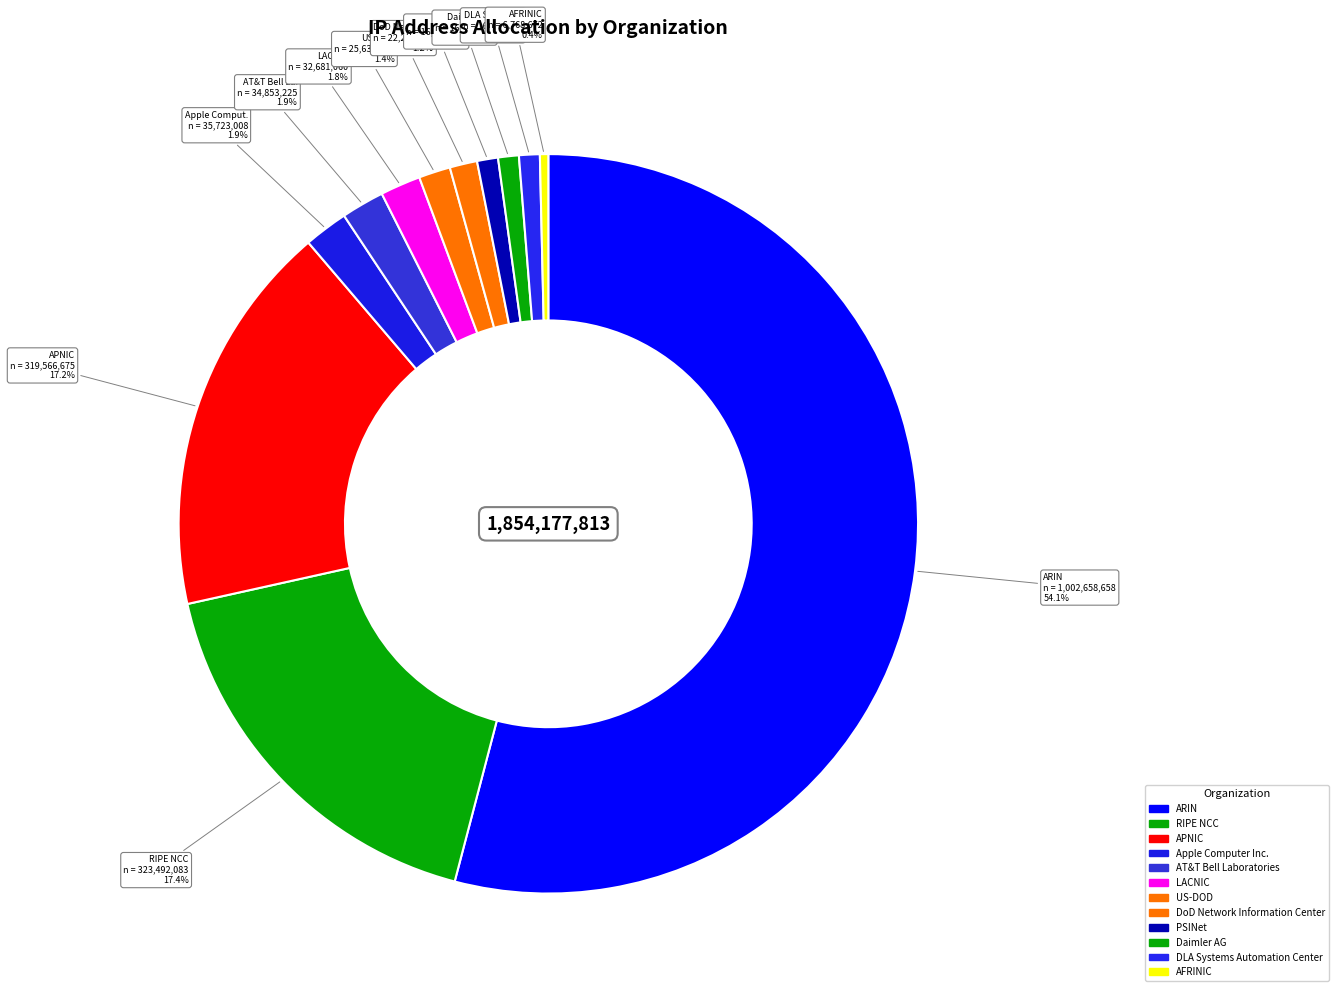

Is it true that LACNIC is 12% of the pie?

False